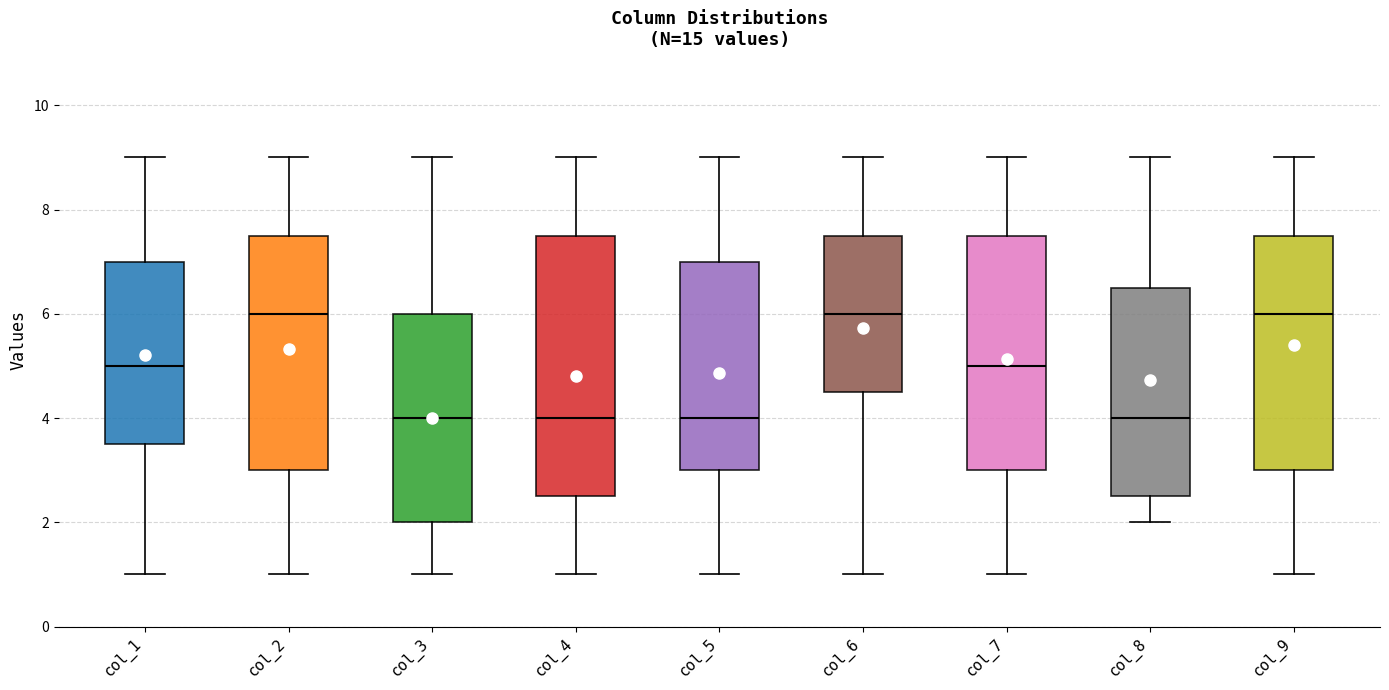

Reading left to right, transcribe this box plot: for each box, give where its median line is, the range the box spans, and where its two whiskers end, as read against the y-axis. The values are not printed on the chart, so give them approximately, as read against the axis.

col_1: median 5.0, box 3.6 to 7.0, whiskers 1.0 to 9.0
col_2: median 6.0, box 3.0 to 7.6, whiskers 1.0 to 9.0
col_3: median 4.0, box 2.0 to 6.0, whiskers 1.0 to 9.0
col_4: median 4.0, box 2.6 to 7.6, whiskers 1.0 to 9.0
col_5: median 4.0, box 3.0 to 7.0, whiskers 1.0 to 9.0
col_6: median 6.0, box 4.6 to 7.6, whiskers 1.0 to 9.0
col_7: median 5.0, box 3.0 to 7.6, whiskers 1.0 to 9.0
col_8: median 4.0, box 2.6 to 6.6, whiskers 2.0 to 9.0
col_9: median 6.0, box 3.0 to 7.6, whiskers 1.0 to 9.0